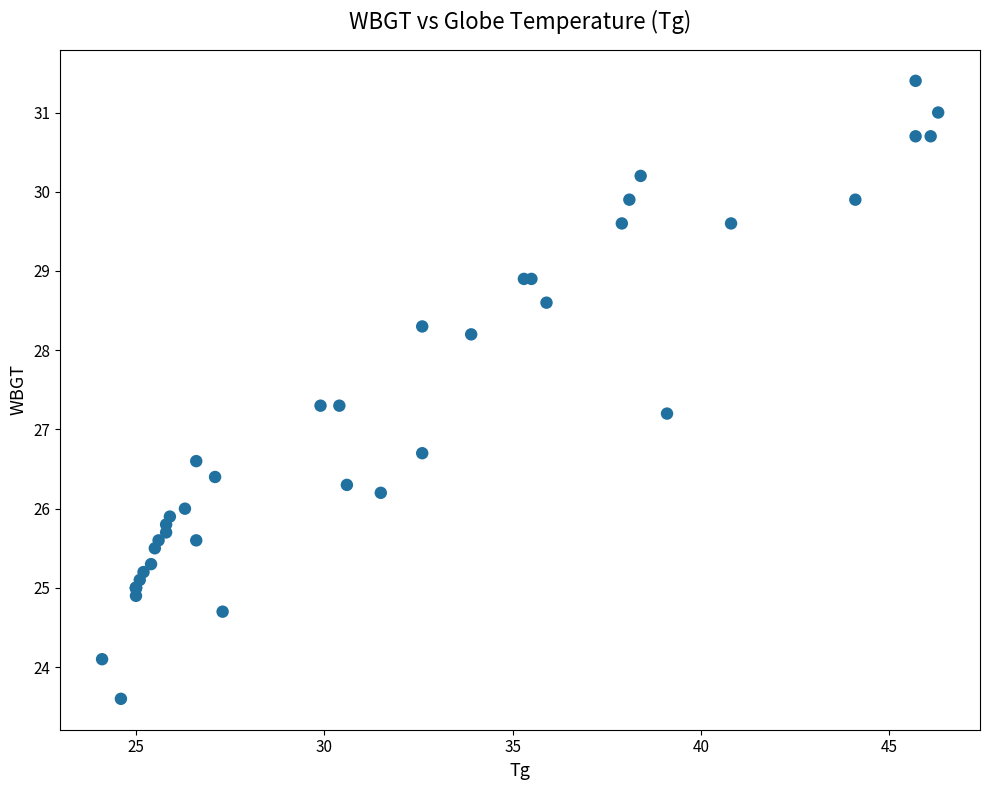

What Y value in the scatter plot is closest to 27?

27.2